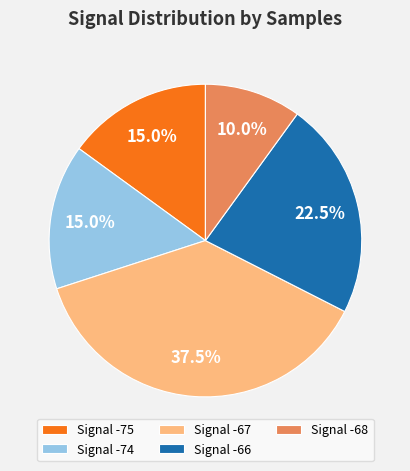

Does Signal -74 account for over 50% of the chart?

No